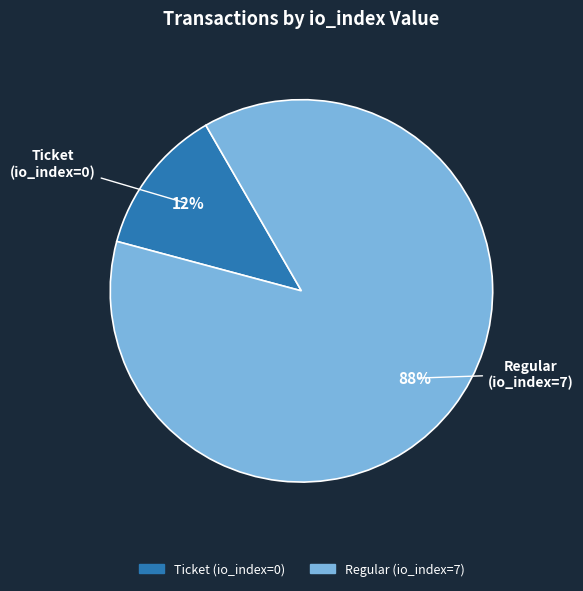

Count the number of slices in the pie.

2